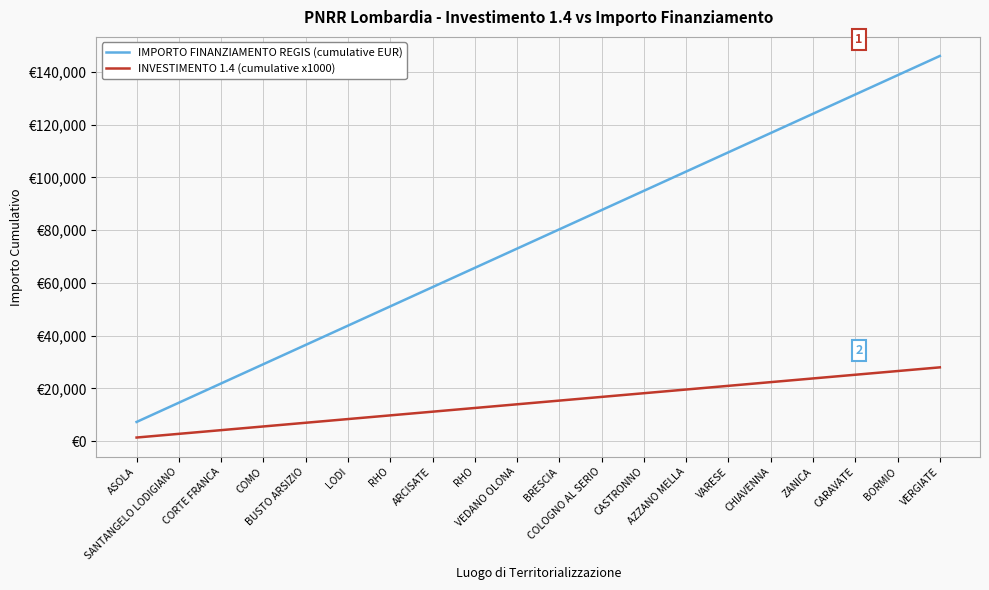

List the series in order of their peak value, highest first.

IMPORTO FINANZIAMENTO REGIS (cumulative EUR), INVESTIMENTO 1.4 (cumulative x1000)